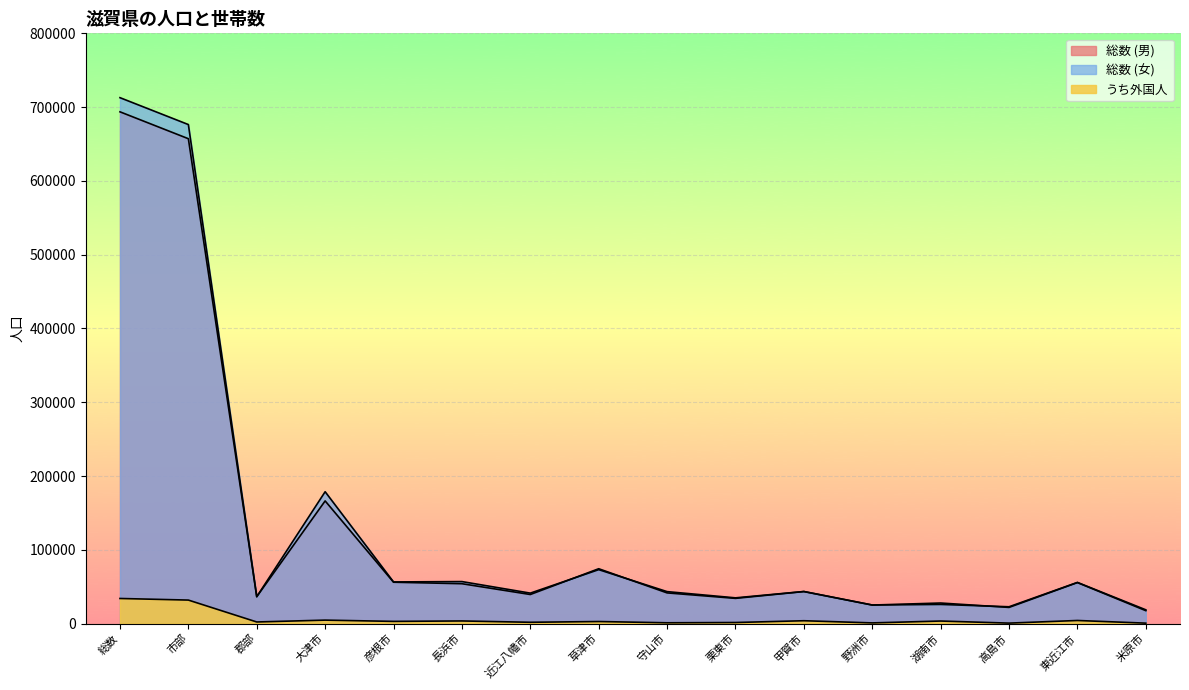

How many lines are shown in the chart?

3